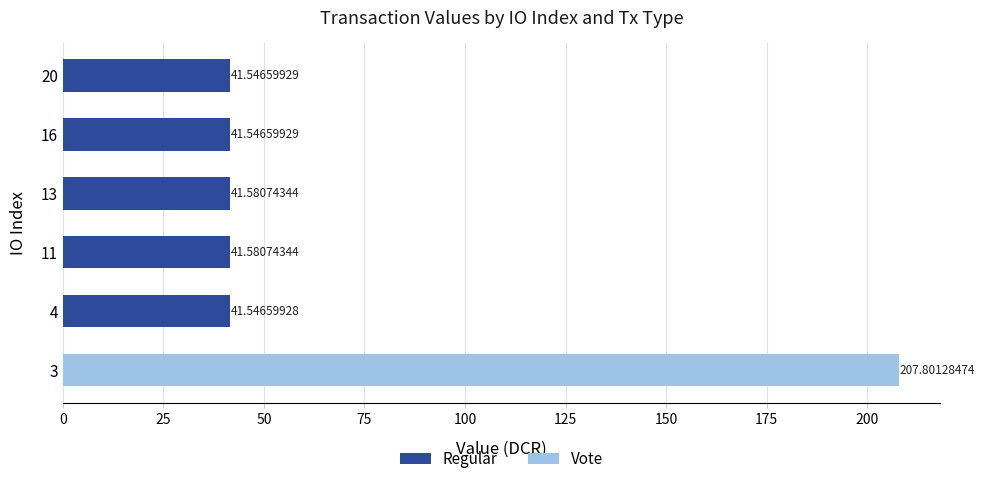

What is the total value across all series at 4?

41.5